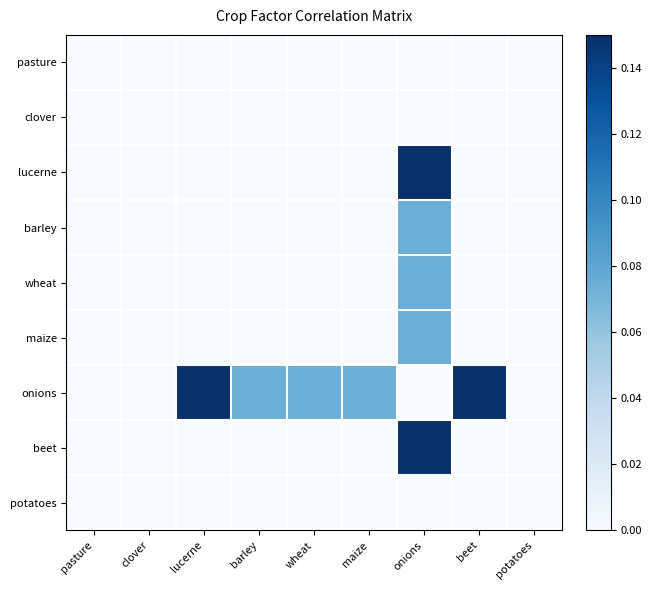

Reading left to right, what are all the values shown in this chart?

pasture: pasture=0.0	clover=0.0	lucerne=0.0	barley=0.0	wheat=0.0	maize=0.0	onions=0.0	beet=0.0	potatoes=0.0
clover: pasture=0.0	clover=0.0	lucerne=0.0	barley=0.0	wheat=0.0	maize=0.0	onions=0.0	beet=0.0	potatoes=0.0
lucerne: pasture=0.0	clover=0.0	lucerne=0.0	barley=0.0	wheat=0.0	maize=0.0	onions=0.1	beet=0.0	potatoes=0.0
barley: pasture=0.0	clover=0.0	lucerne=0.0	barley=0.0	wheat=0.0	maize=0.0	onions=0.1	beet=0.0	potatoes=0.0
wheat: pasture=0.0	clover=0.0	lucerne=0.0	barley=0.0	wheat=0.0	maize=0.0	onions=0.1	beet=0.0	potatoes=0.0
maize: pasture=0.0	clover=0.0	lucerne=0.0	barley=0.0	wheat=0.0	maize=0.0	onions=0.1	beet=0.0	potatoes=0.0
onions: pasture=0.0	clover=0.0	lucerne=0.1	barley=0.1	wheat=0.1	maize=0.1	onions=0.0	beet=0.1	potatoes=0.0
beet: pasture=0.0	clover=0.0	lucerne=0.0	barley=0.0	wheat=0.0	maize=0.0	onions=0.1	beet=0.0	potatoes=0.0
potatoes: pasture=0.0	clover=0.0	lucerne=0.0	barley=0.0	wheat=0.0	maize=0.0	onions=0.0	beet=0.0	potatoes=0.0